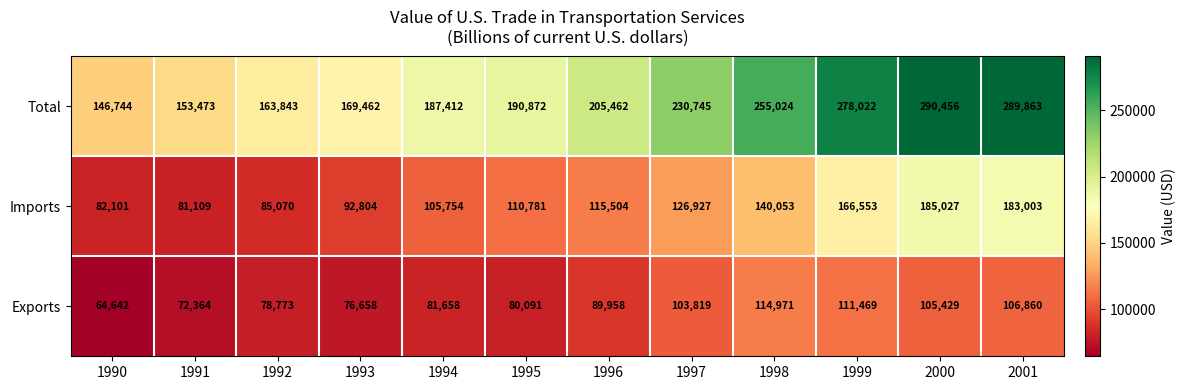

How many series are shown in this chart?

3